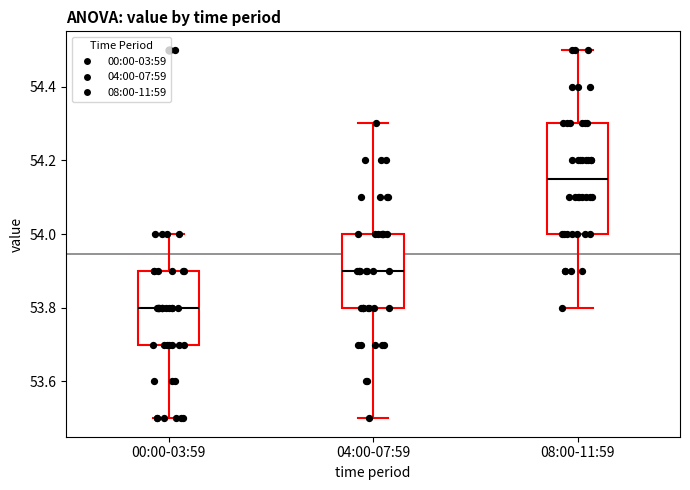

Where is the upper edge of the box for 00:00-03:59 on the y-axis? The values are not printed on the chart, so give them approximately, as read against the axis.

53.90